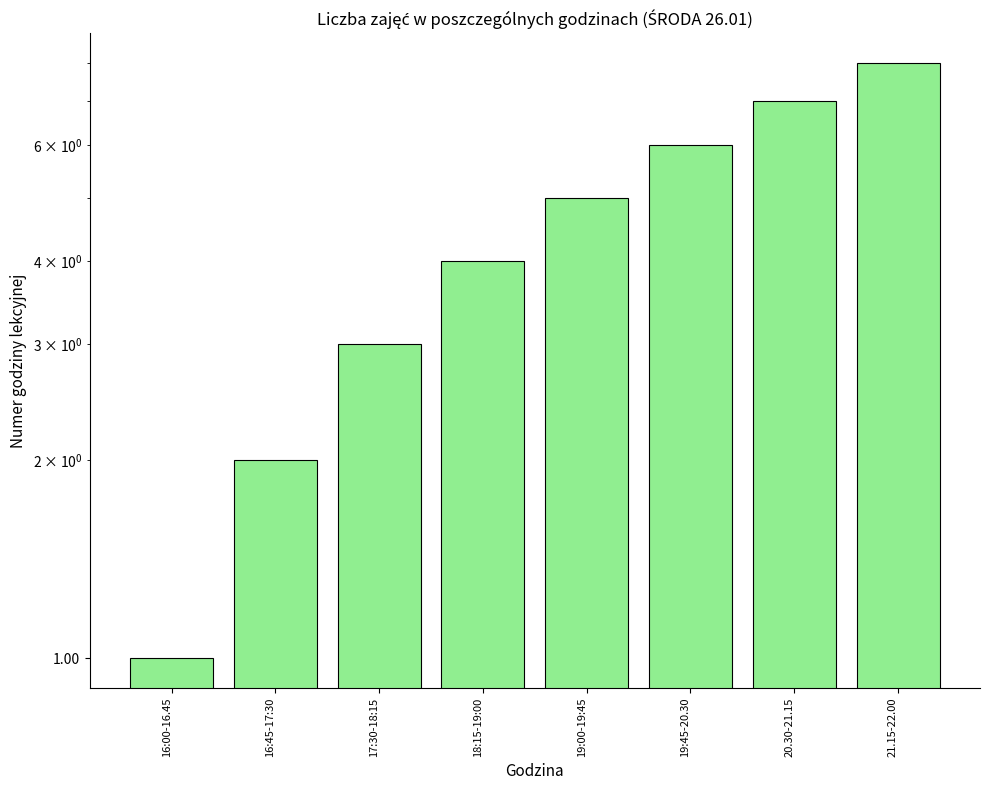

Which category has the highest value across all series?

21.15-22.00